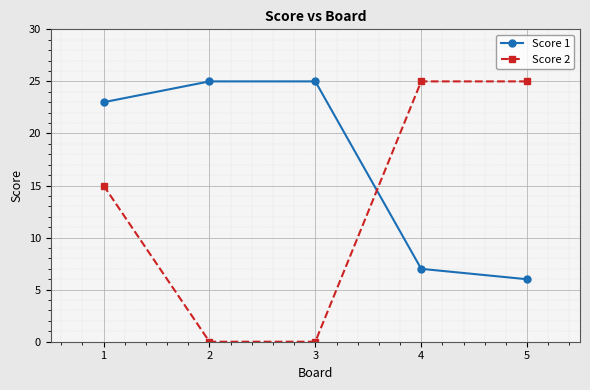

Which series ends up on top after the final intersection of Score 1 and Score 2?

Score 2